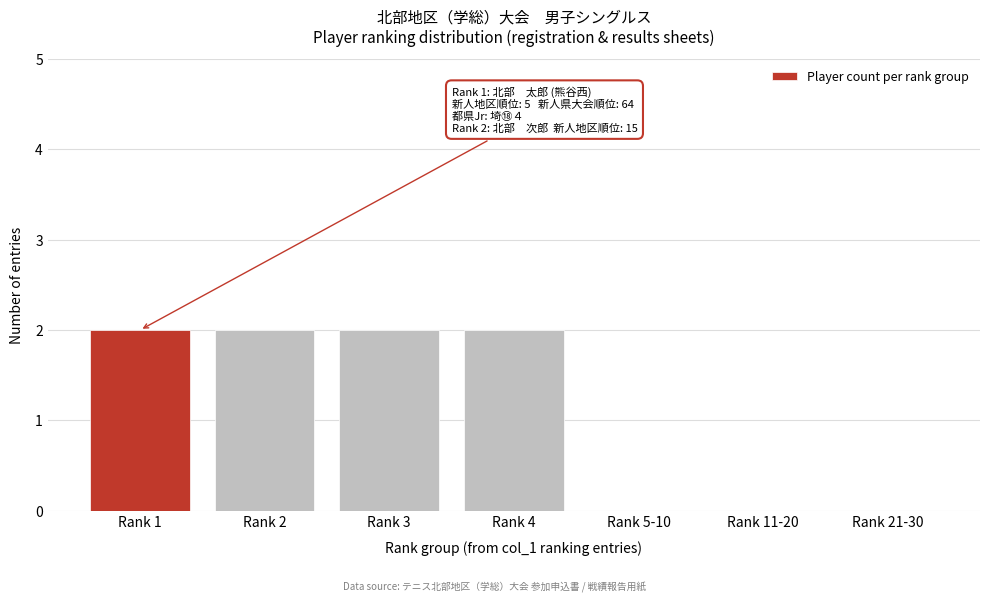

Reading right to left, extract all data points from this chart.

Rank 21-30=0	Rank 11-20=0	Rank 5-10=0	Rank 4=2	Rank 3=2	Rank 2=2	Rank 1=2